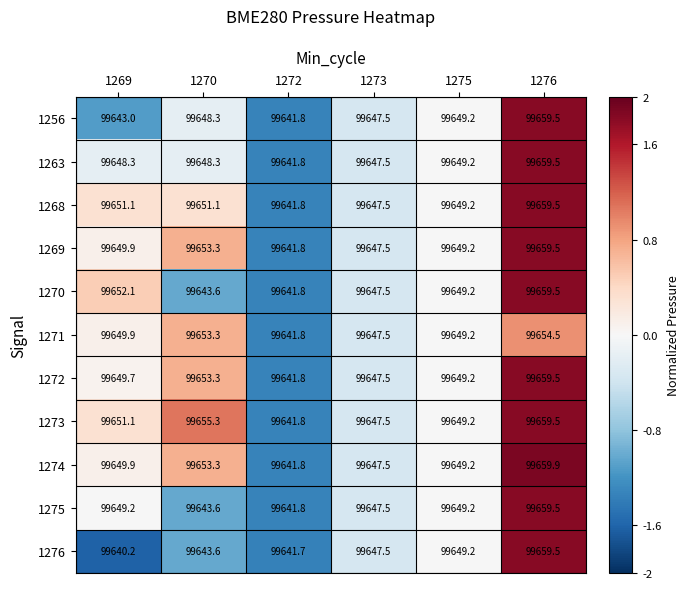

How many distinct data groups are displayed?

11